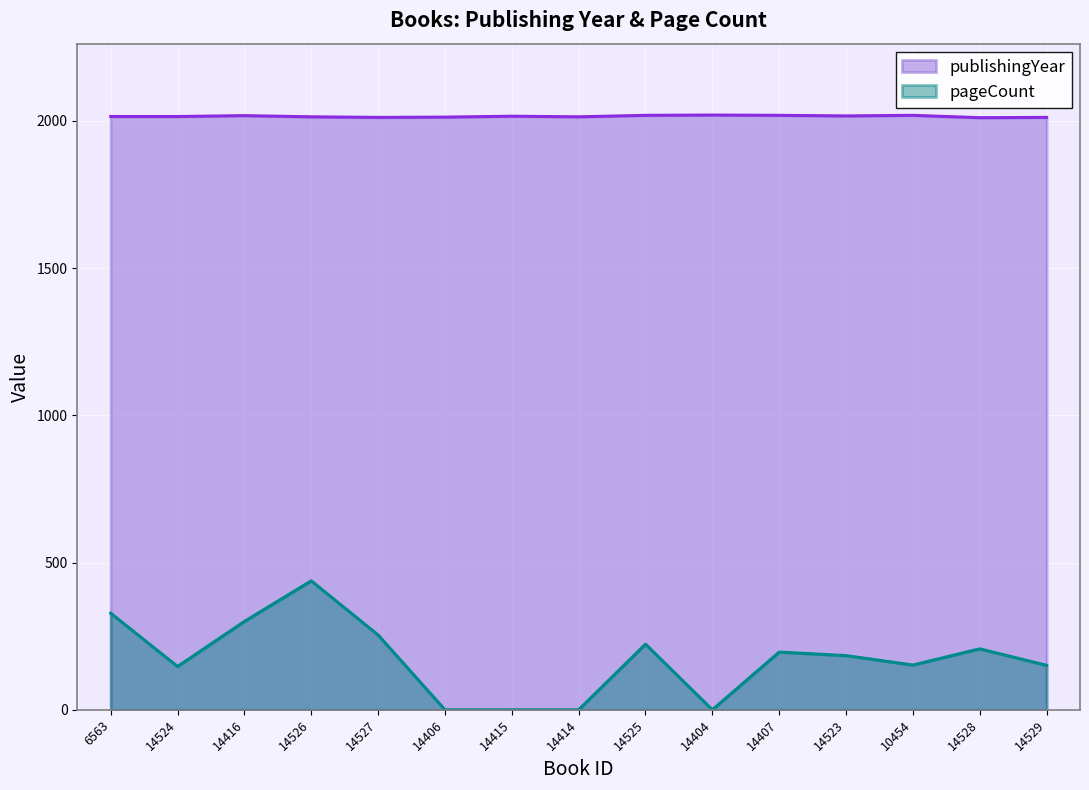

Is it true that publishingYear equals 2016 at 14415?

True